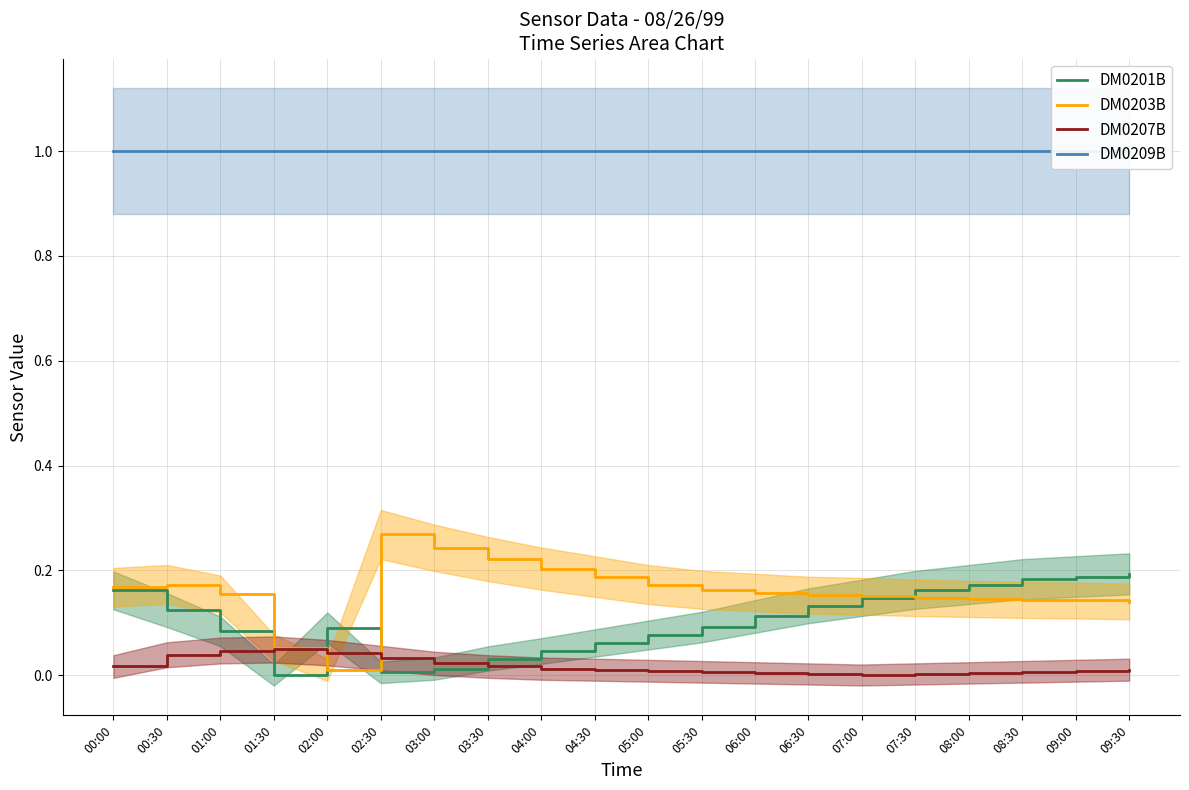

What is the lowest value of the DM0209B series?

1.0